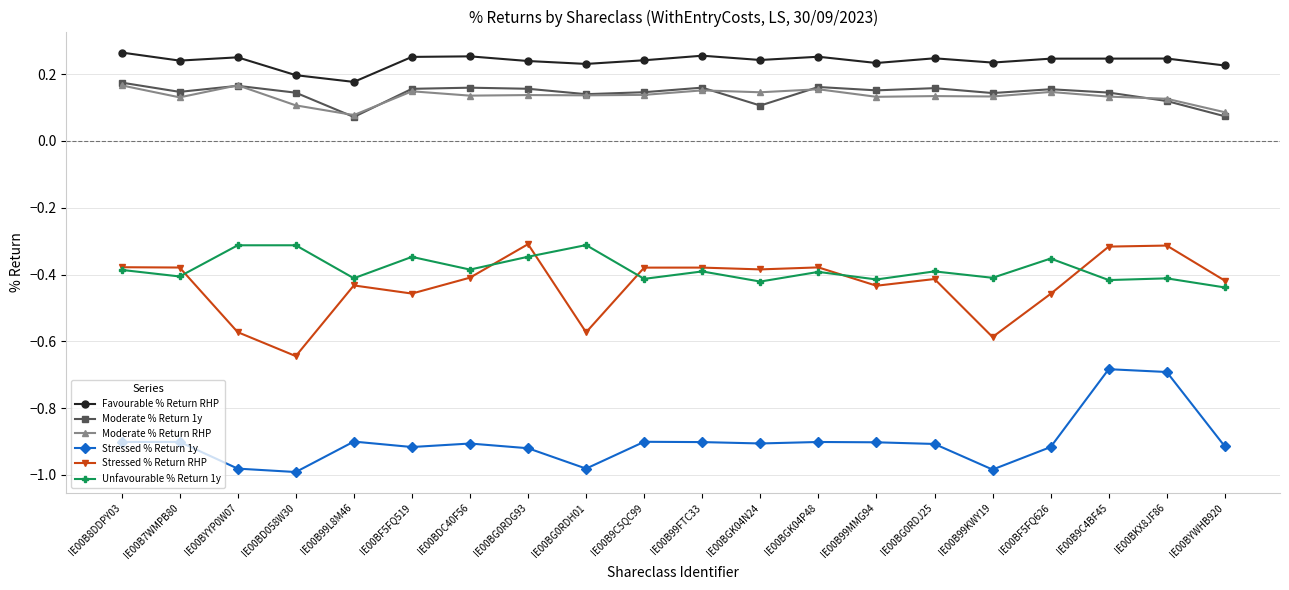

Which series has the largest range (max minus min)?

Stressed % Return RHP